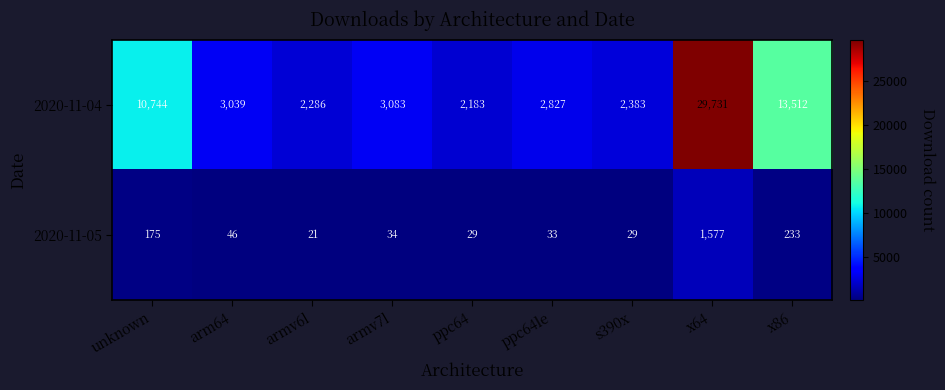

What is the difference between the second highest and second lowest values in the 2020-11-05 series?

204